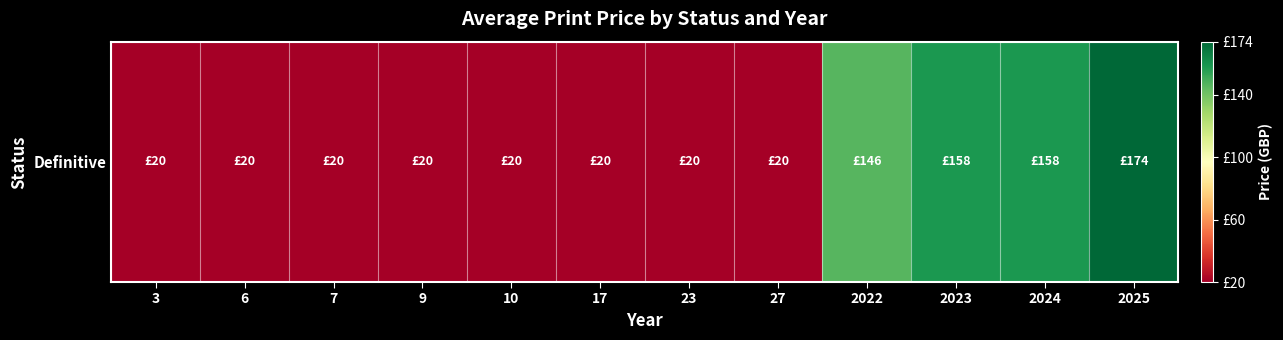

Reading left to right, list all the values displayed in this chart.

3=20	6=20	7=20	9=20	10=20	17=20	23=20	27=20	2022=146	2023=158	2024=158	2025=174